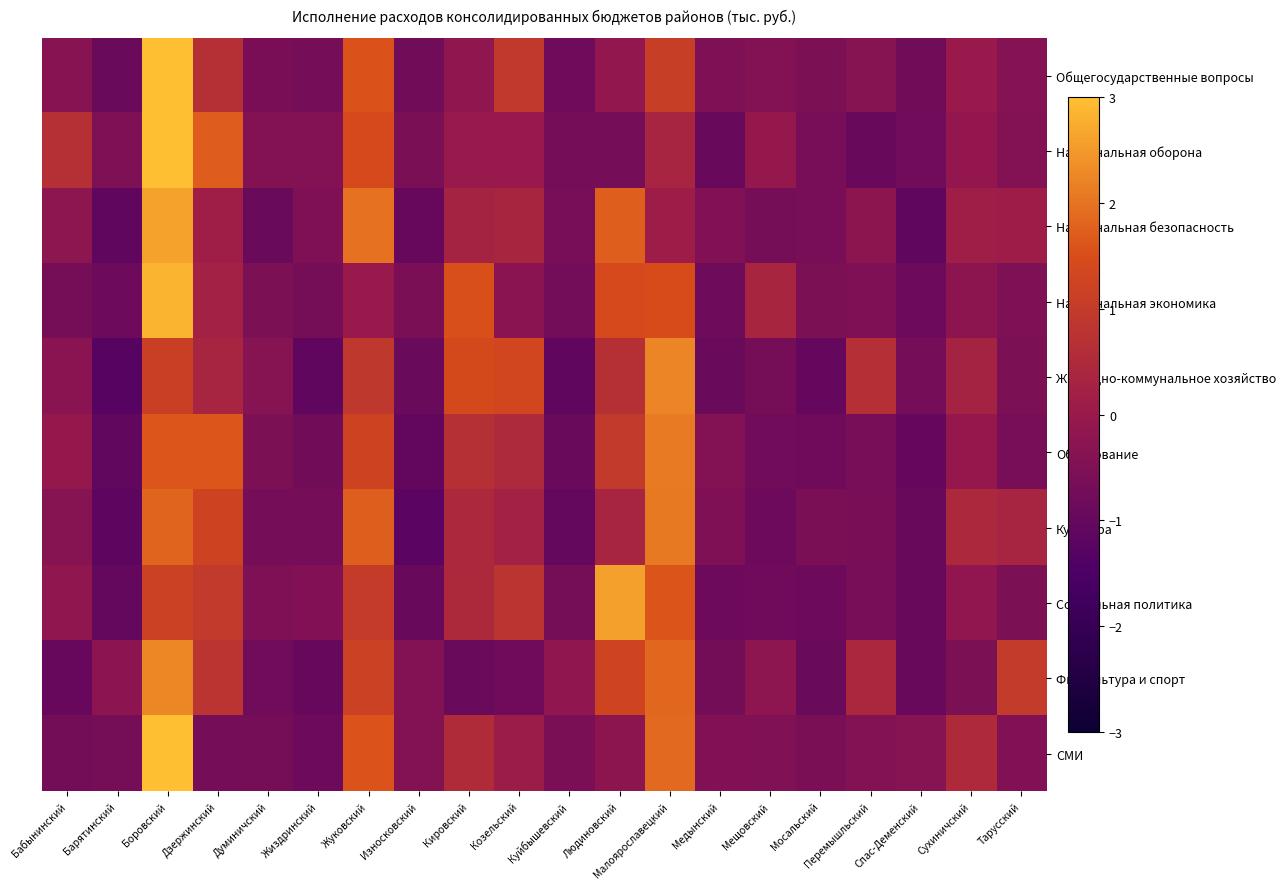

What is the spread (max minus min) of values at Малоярославецкий?

2.1